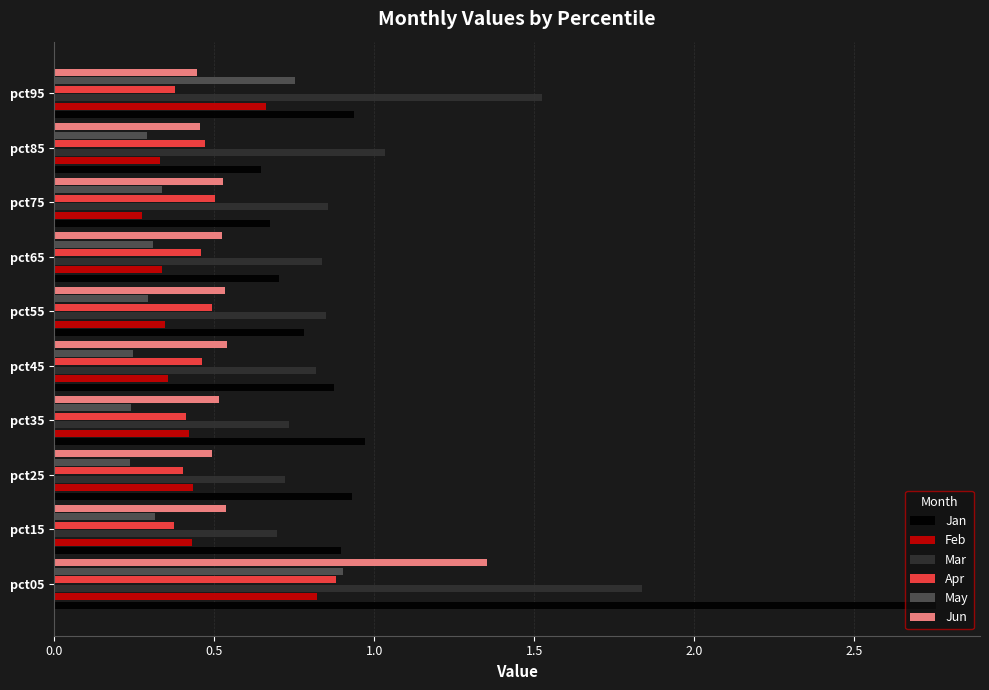

Between pct05 and pct45, which series saw the biggest shift?

Jan